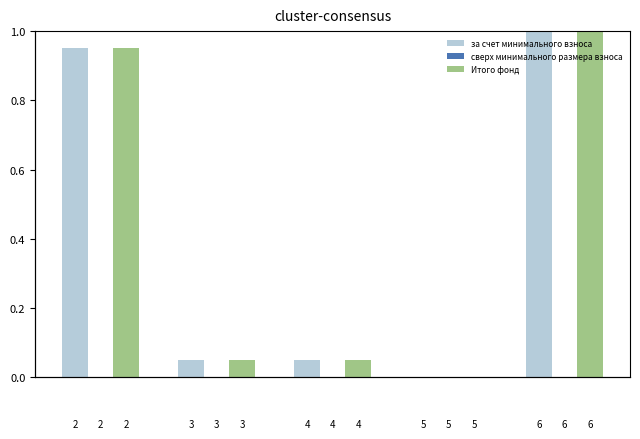

How many values in the Итого фонд series exceed 0?

4